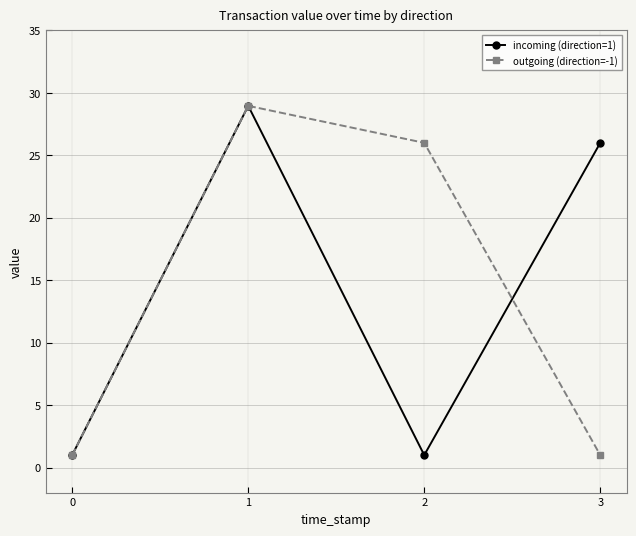

How many lines are shown in the chart?

2